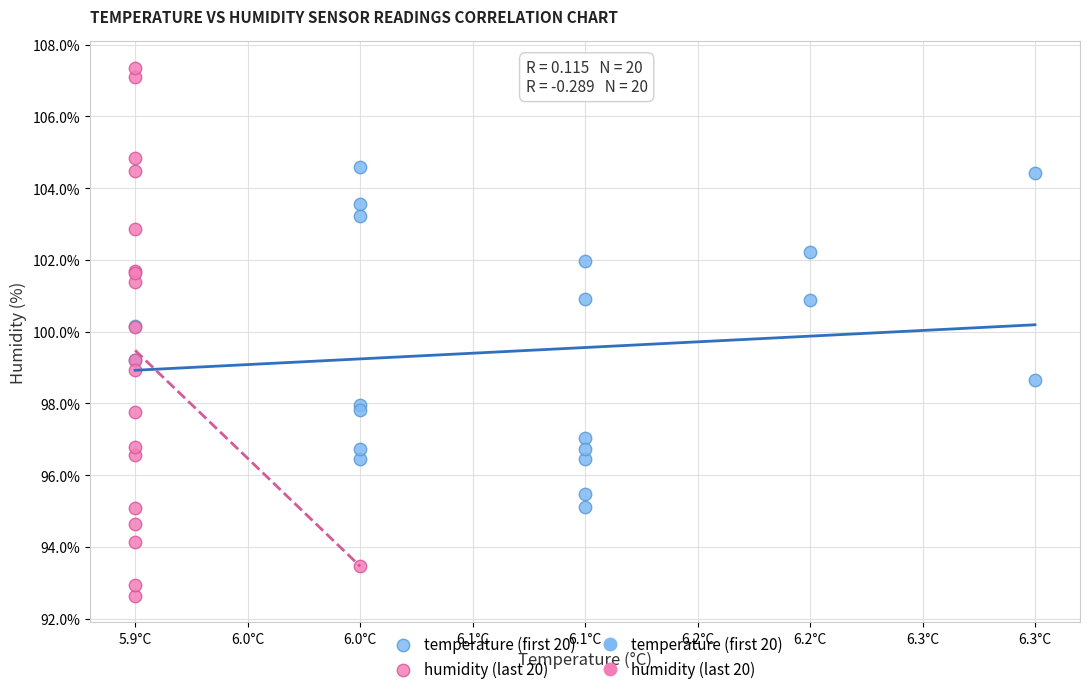

Which series reaches the maximum Y coordinate?

humidity (last 20)